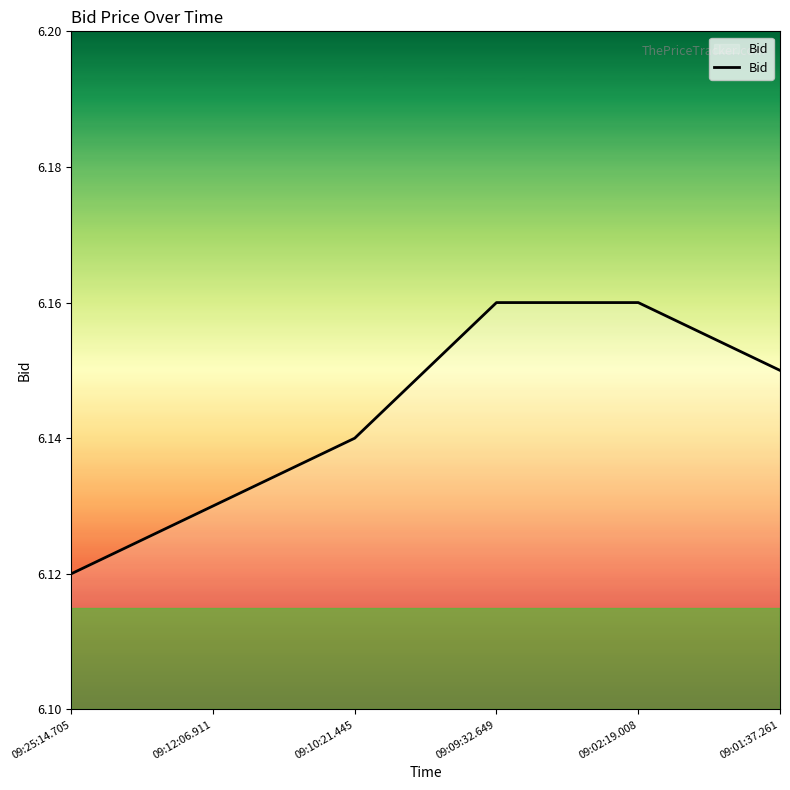

What is the sum of all values?

36.9